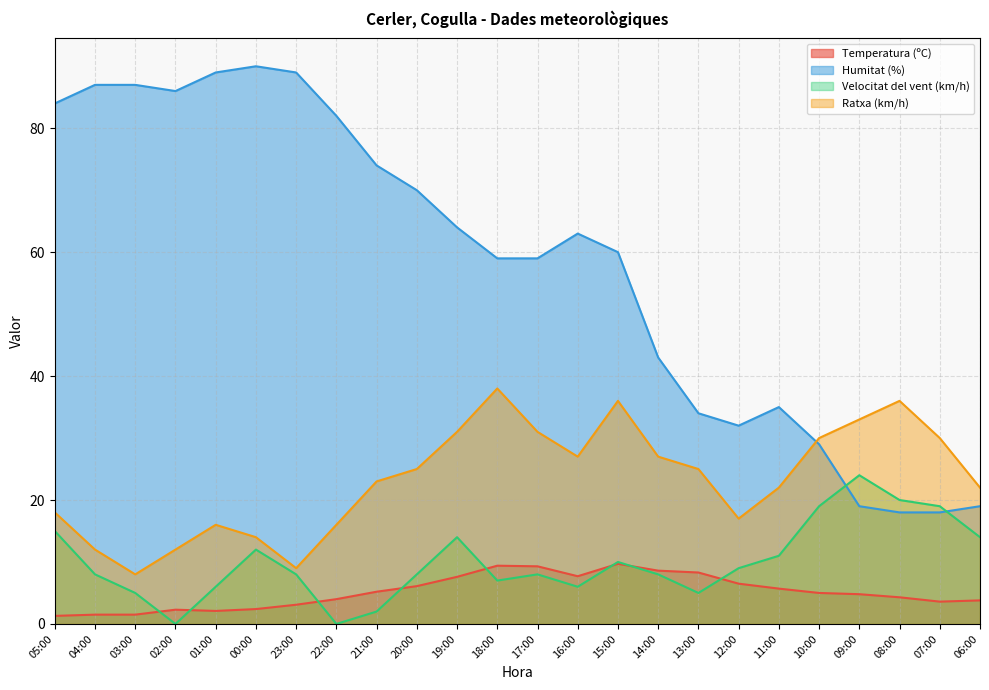

At which label does Ratxa (km/h) first exceed 25?

19:00